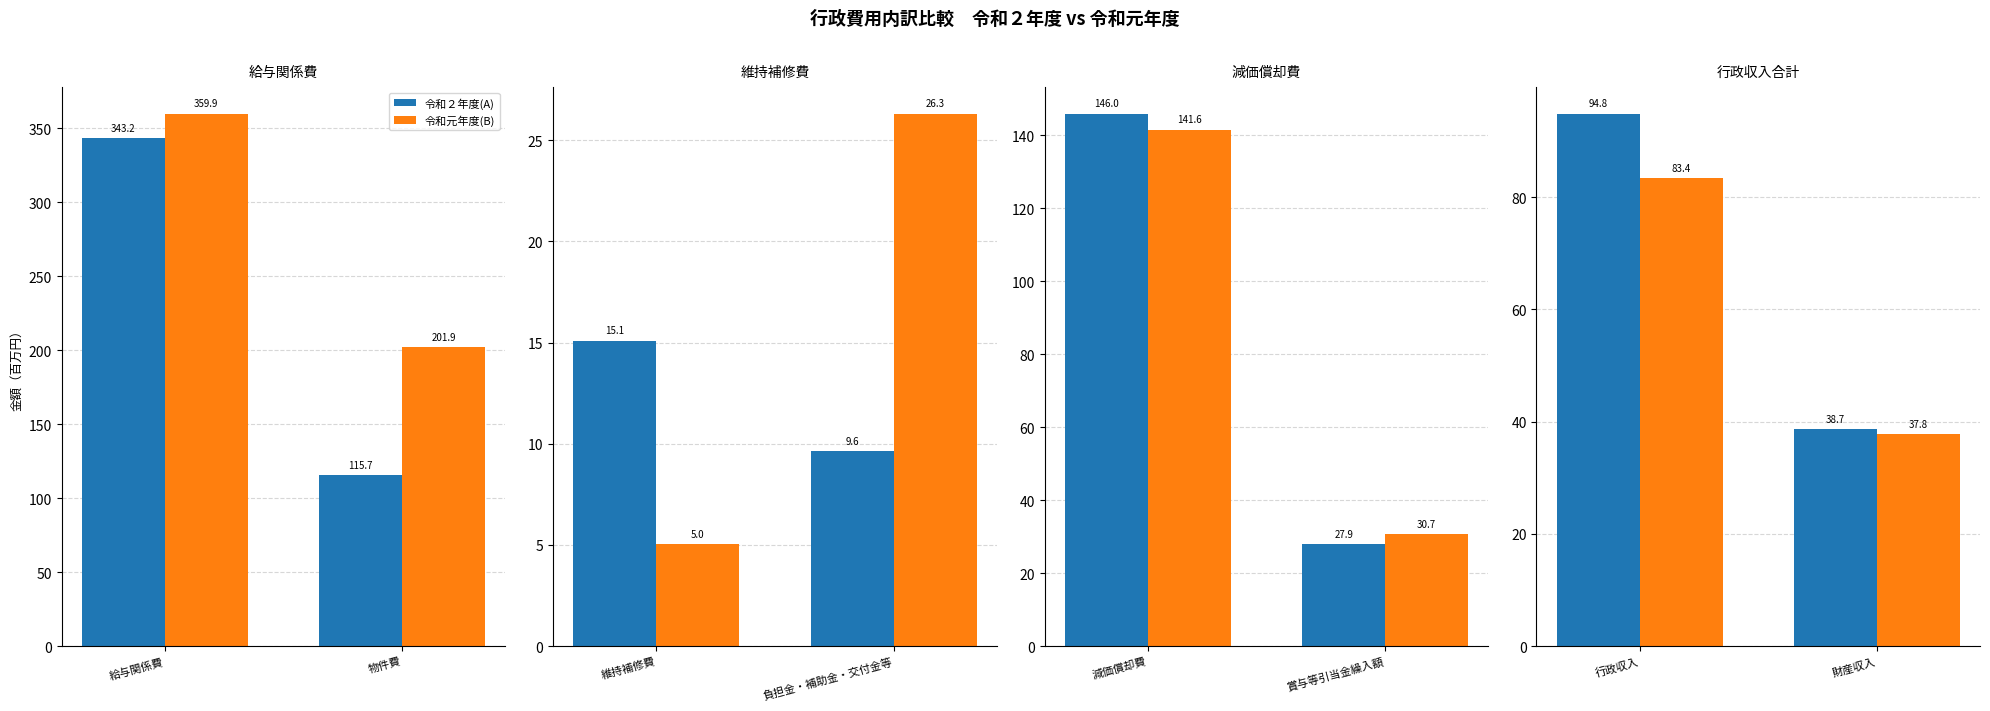

Does the chart contain stacked bars?

No